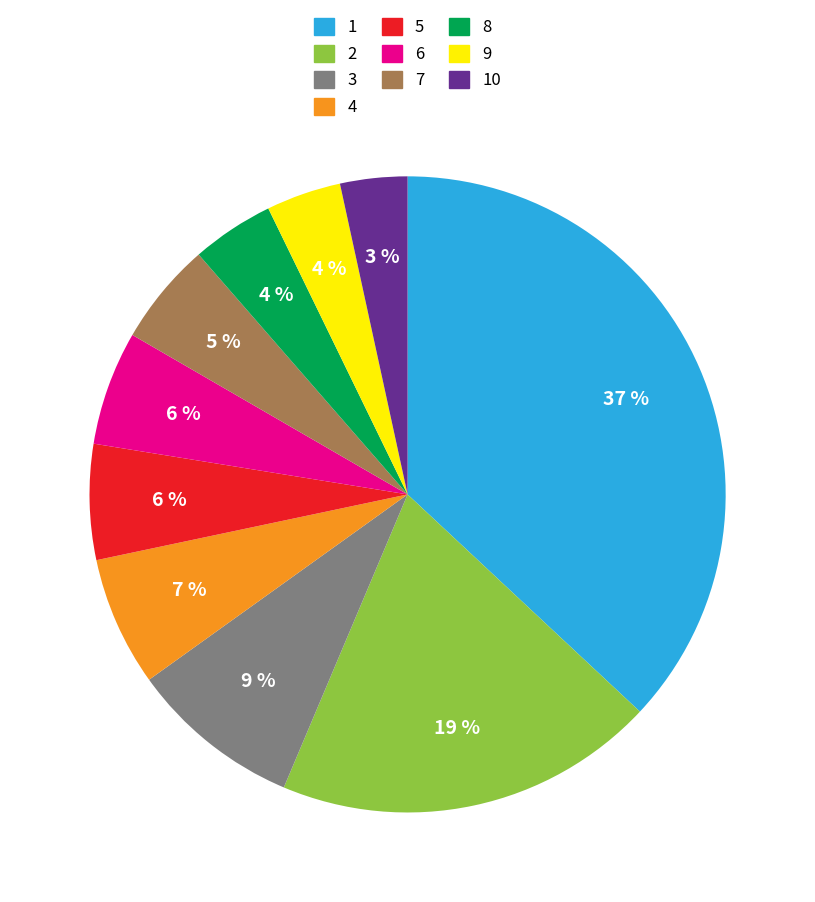

To the nearest percent, what is the average slice percentage?

10%